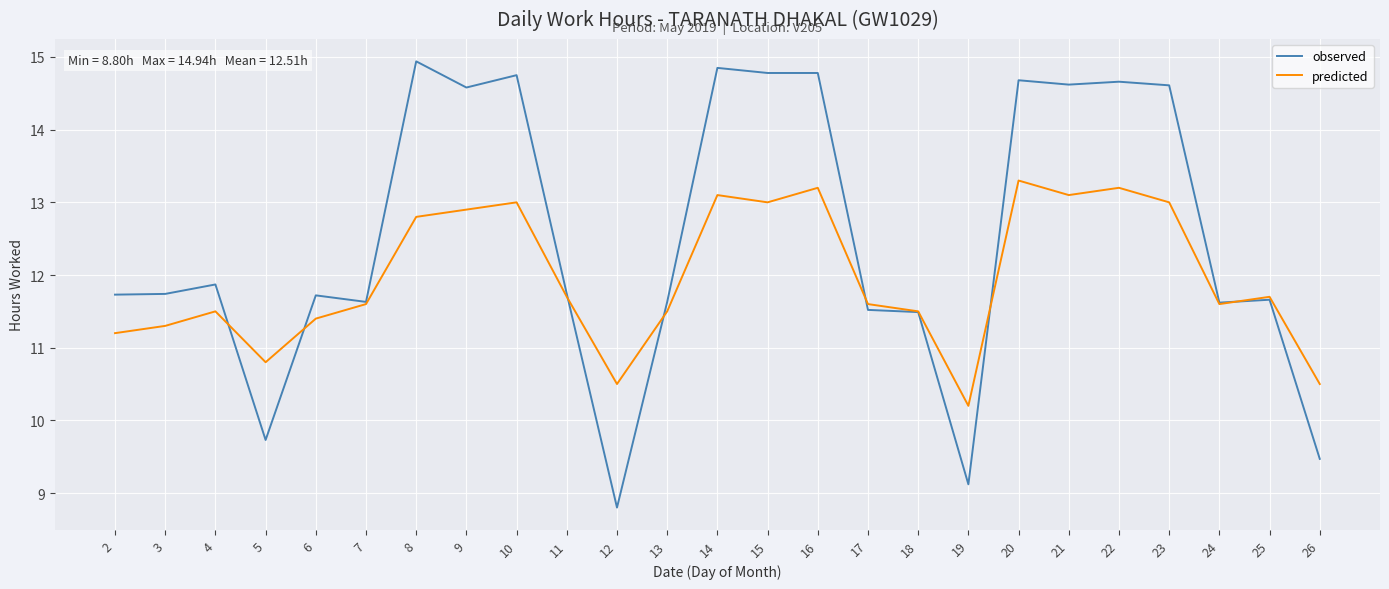

Between which two adjacent categories do predicted and observed first intersect?

4 and 5